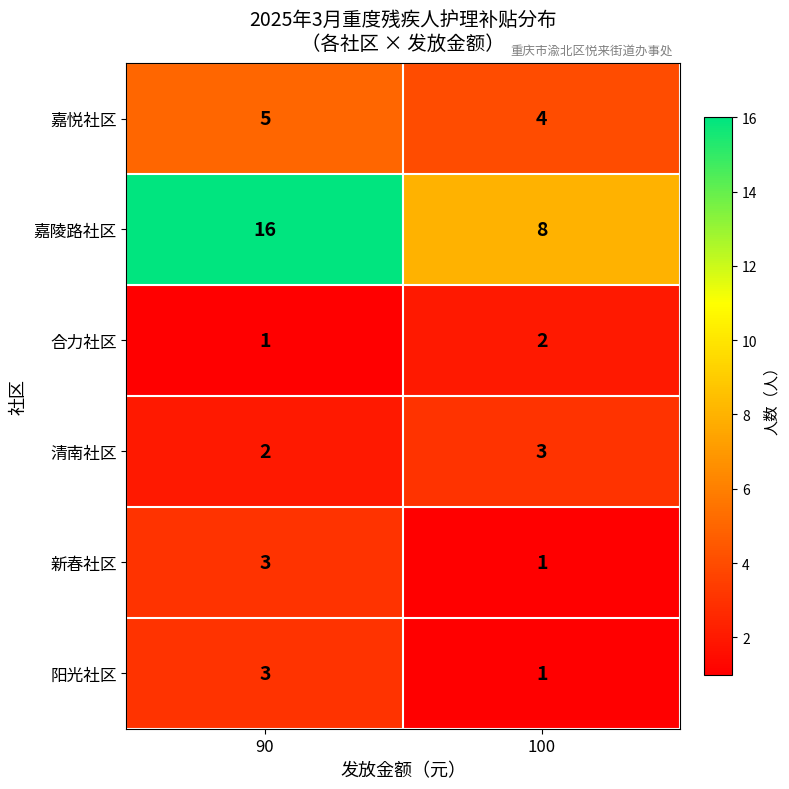

What is the maximum value for 嘉悦社区?

5